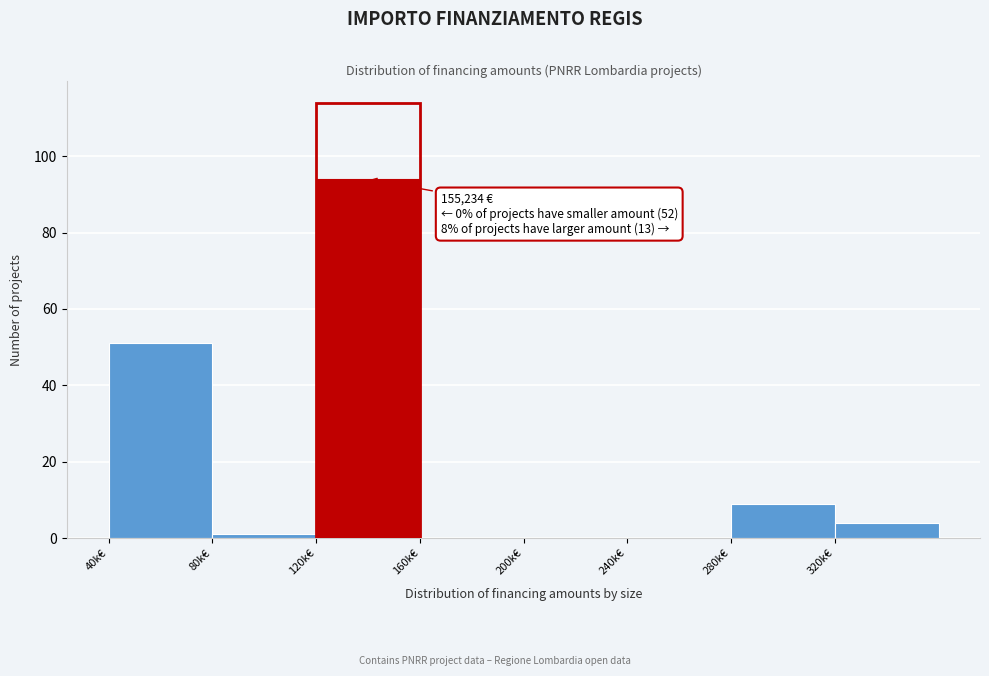

Reading left to right, what are all the values shown in this chart?

40k€=51	80k€=1	120k€=94	160k€=0	200k€=0	240k€=0	280k€=9	320k€=4